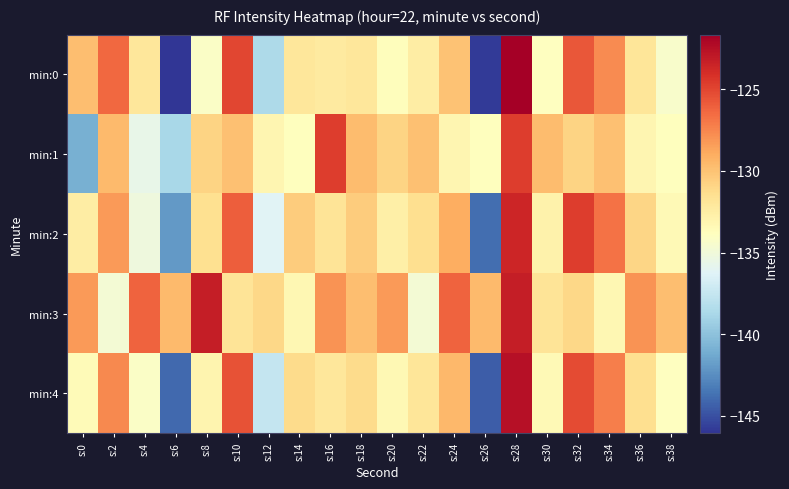

What is the total value across all series at s:2?

-646.6